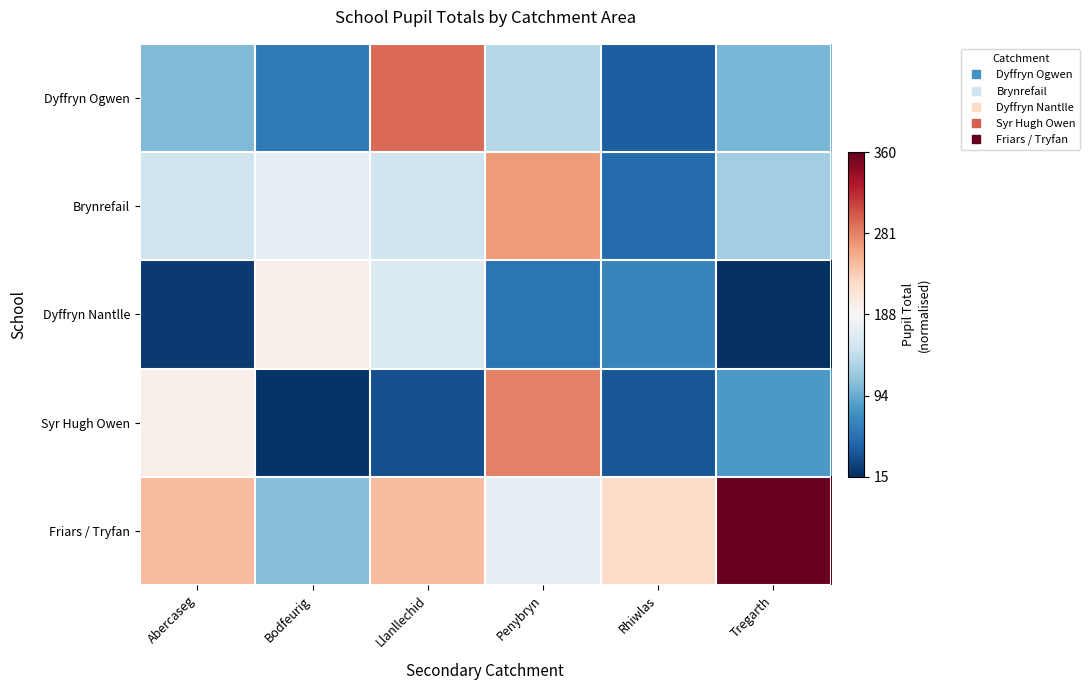

Reading left to right, extract all data points from this chart.

Dyffryn Ogwen: Abercaseg=-0.4	Bodfeurig=-0.7	Llanllechid=0.6	Penybryn=-0.3	Rhiwlas=-0.8	Tregarth=-0.5
Brynrefail: Abercaseg=-0.2	Bodfeurig=-0.1	Llanllechid=-0.2	Penybryn=0.4	Rhiwlas=-0.8	Tregarth=-0.3
Dyffryn Nantlle: Abercaseg=-1.0	Bodfeurig=0.0	Llanllechid=-0.1	Penybryn=-0.7	Rhiwlas=-0.7	Tregarth=-1.0
Syr Hugh Owen: Abercaseg=0.0	Bodfeurig=-1.0	Llanllechid=-0.9	Penybryn=0.5	Rhiwlas=-0.9	Tregarth=-0.6
Friars / Tryfan: Abercaseg=0.3	Bodfeurig=-0.4	Llanllechid=0.3	Penybryn=-0.1	Rhiwlas=0.2	Tregarth=1.0